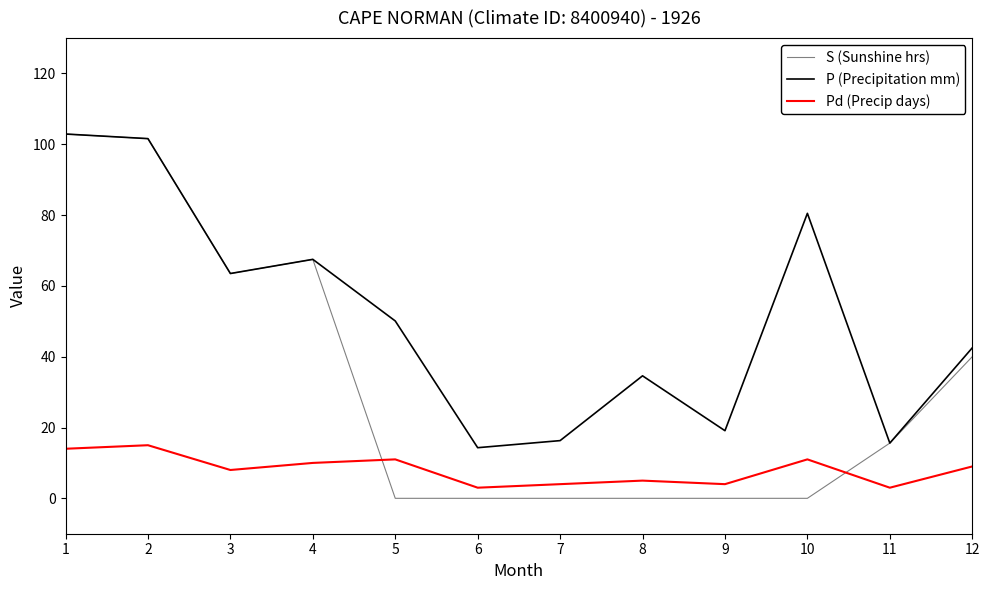

What are all the series names shown in the legend?

S (Sunshine hrs), P (Precipitation mm), Pd (Precip days)